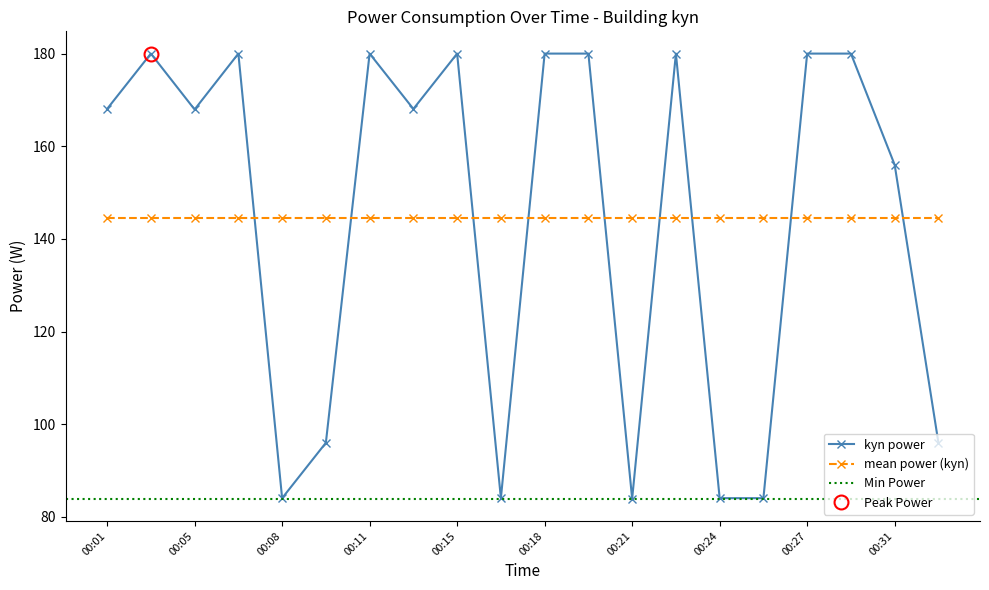

True or false: the data has more than 2 interior local peaks.

True